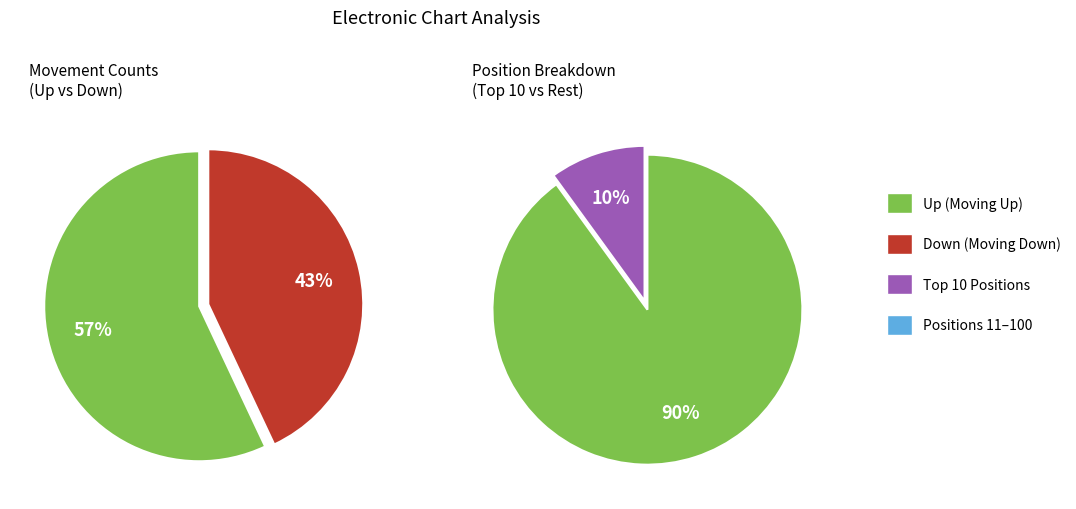

What is the change in value from up to down?

-14